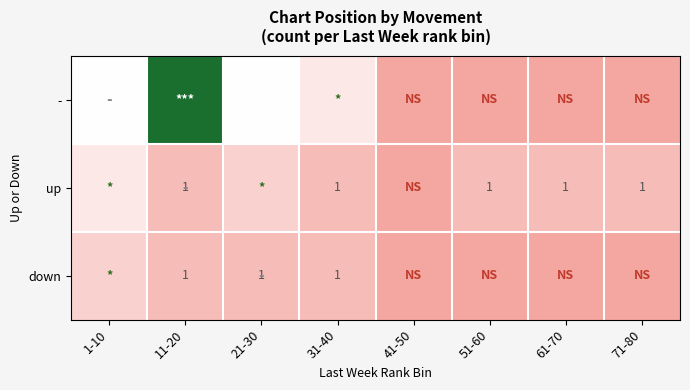

At which category does the chart reach its minimum across all series?

41-50